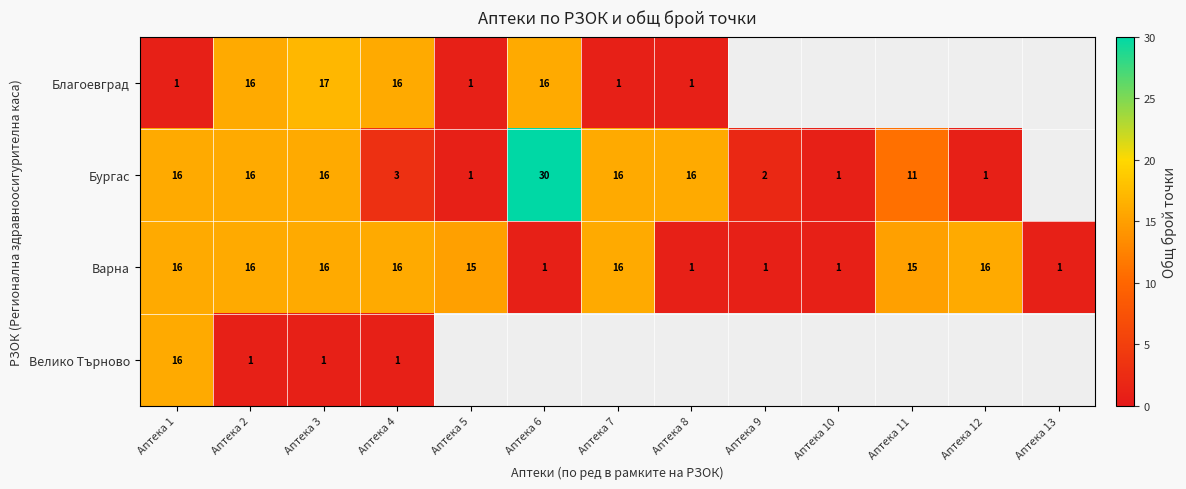

What is the sum of the Бургас values at Аптека 1 and Аптека 5?

17